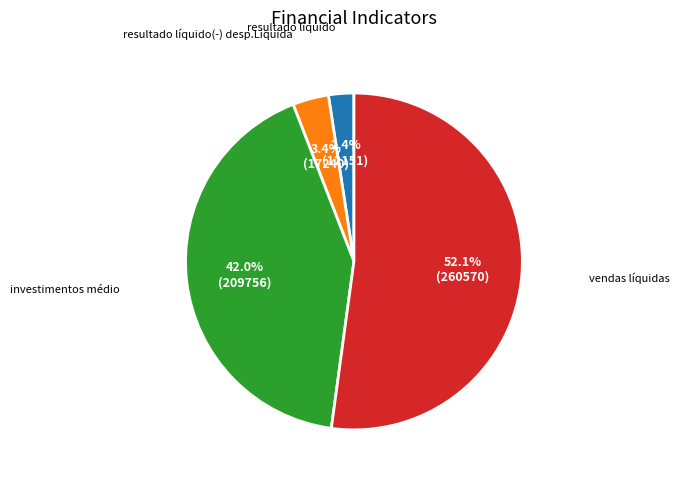

Is investimentos médio the majority of the pie?

No